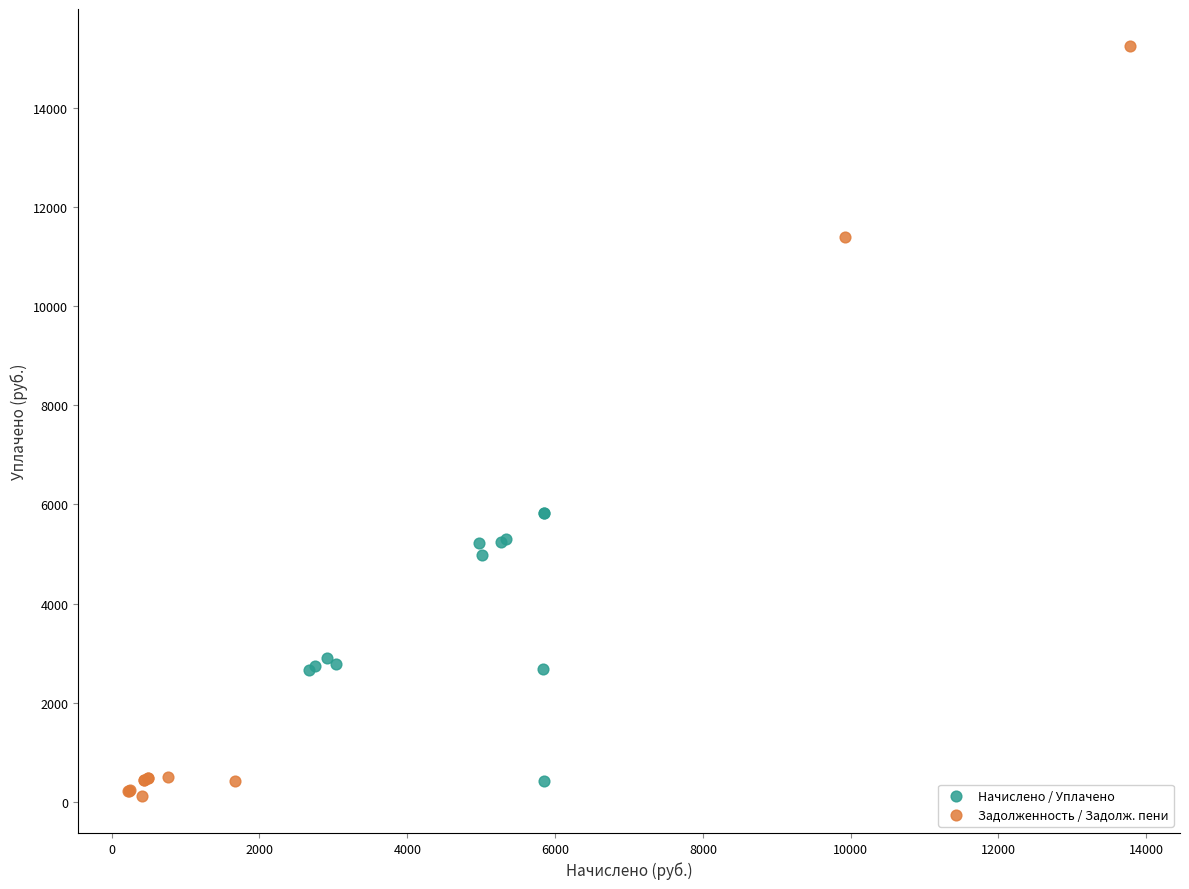

Which series contains the highest Y value?

Задолженность / Задолж. пени